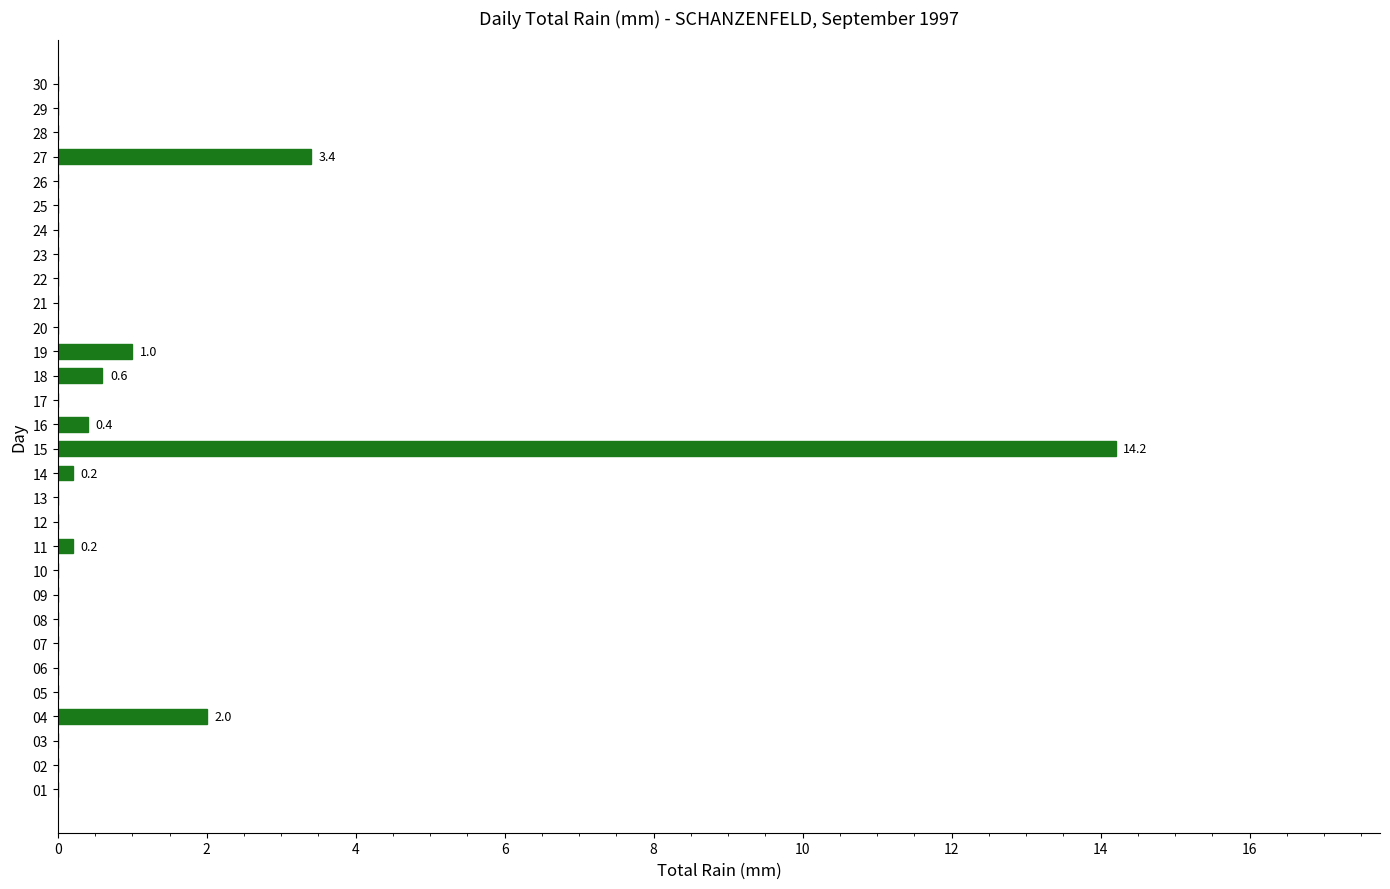

Count the number of data series in this chart.

1